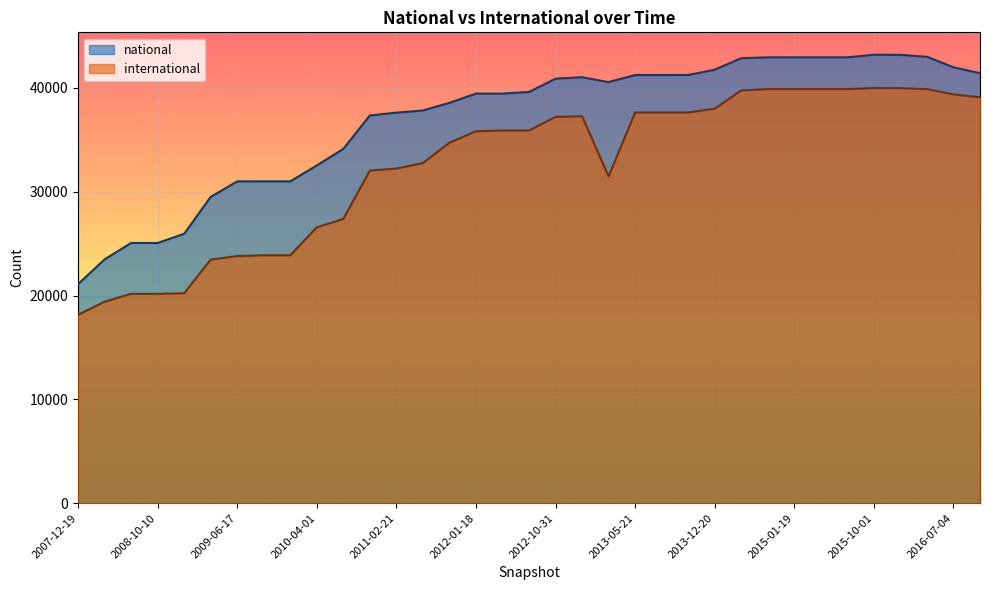

Between 2013-09-10 and 2008-10-10, which is larger?

2013-09-10